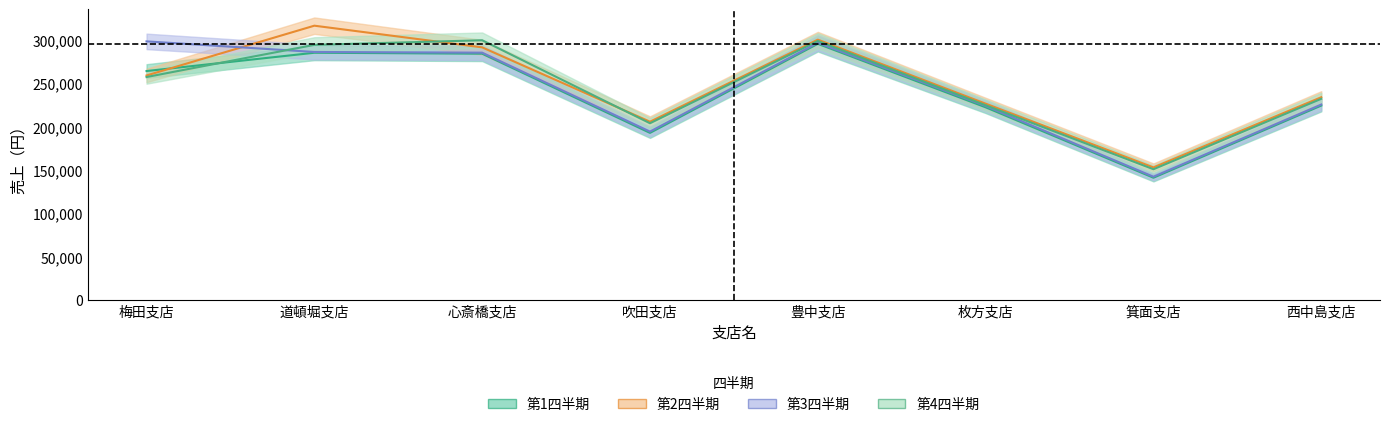

Is it true that 第1四半期 equals 435088 at 道頓堀支店?

False